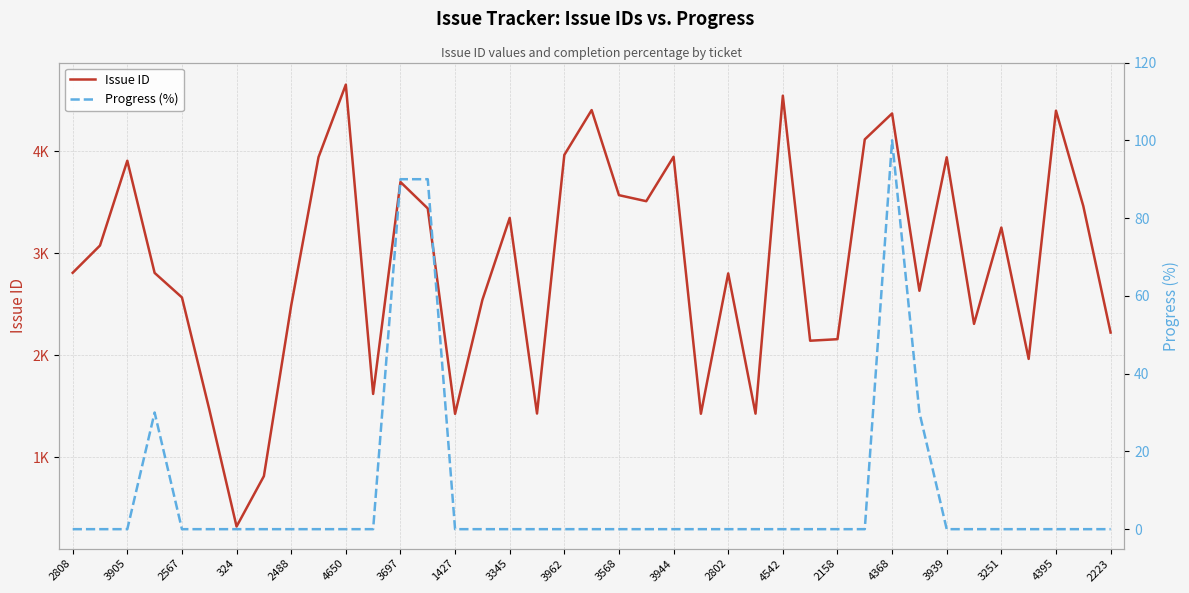

How many interior local valleys does the Issue ID series have?

11